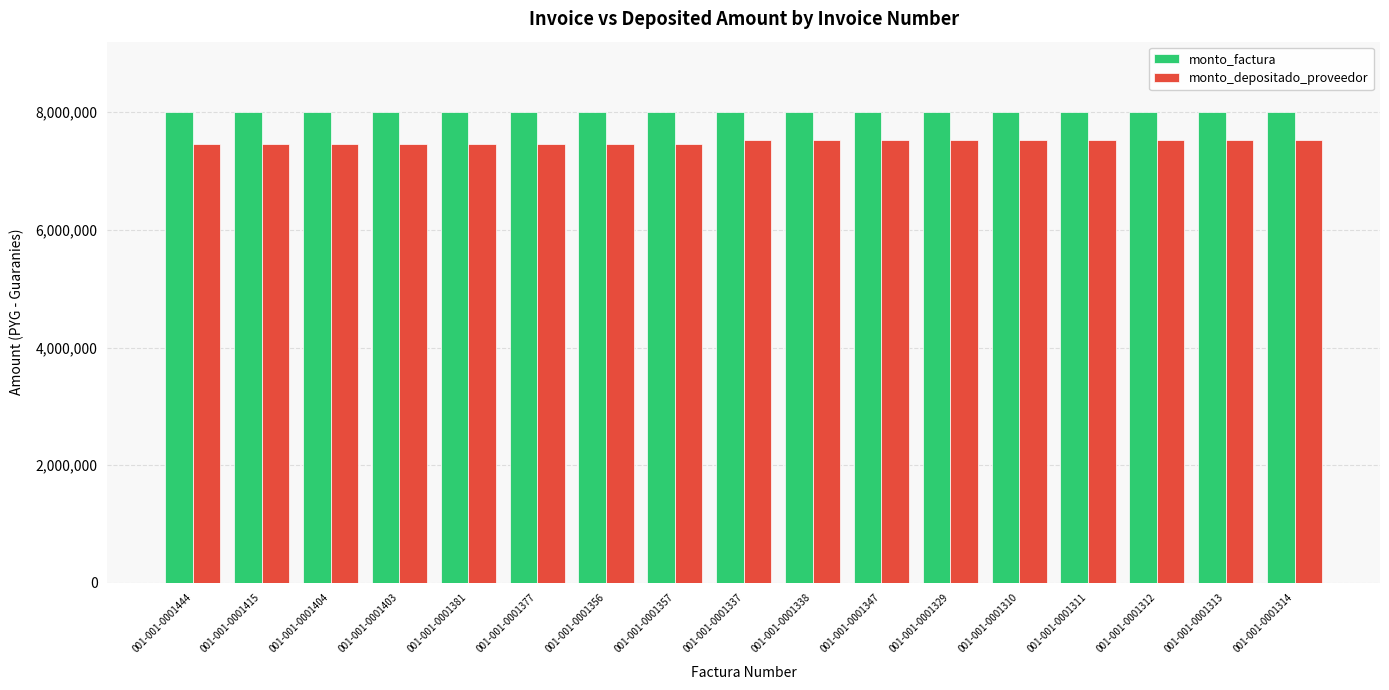

How many groups of bars are there?

17